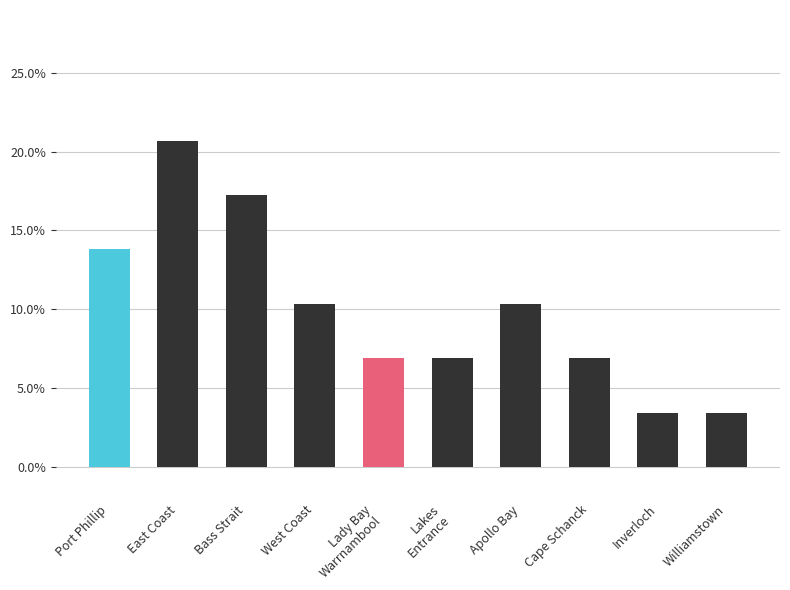

Does the chart contain any negative values?

No